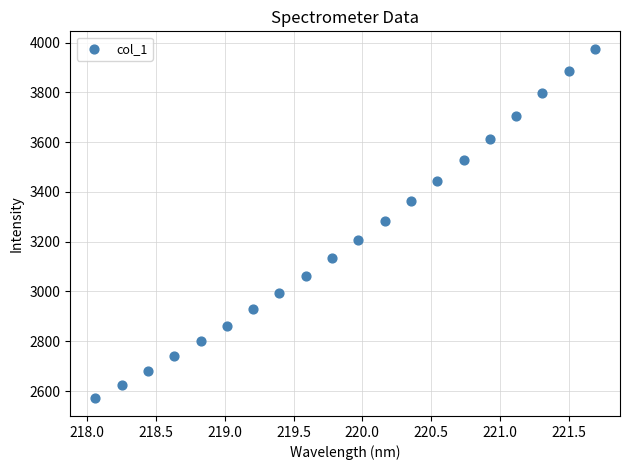

What is the range of Y values (max minus min)?

1405.2